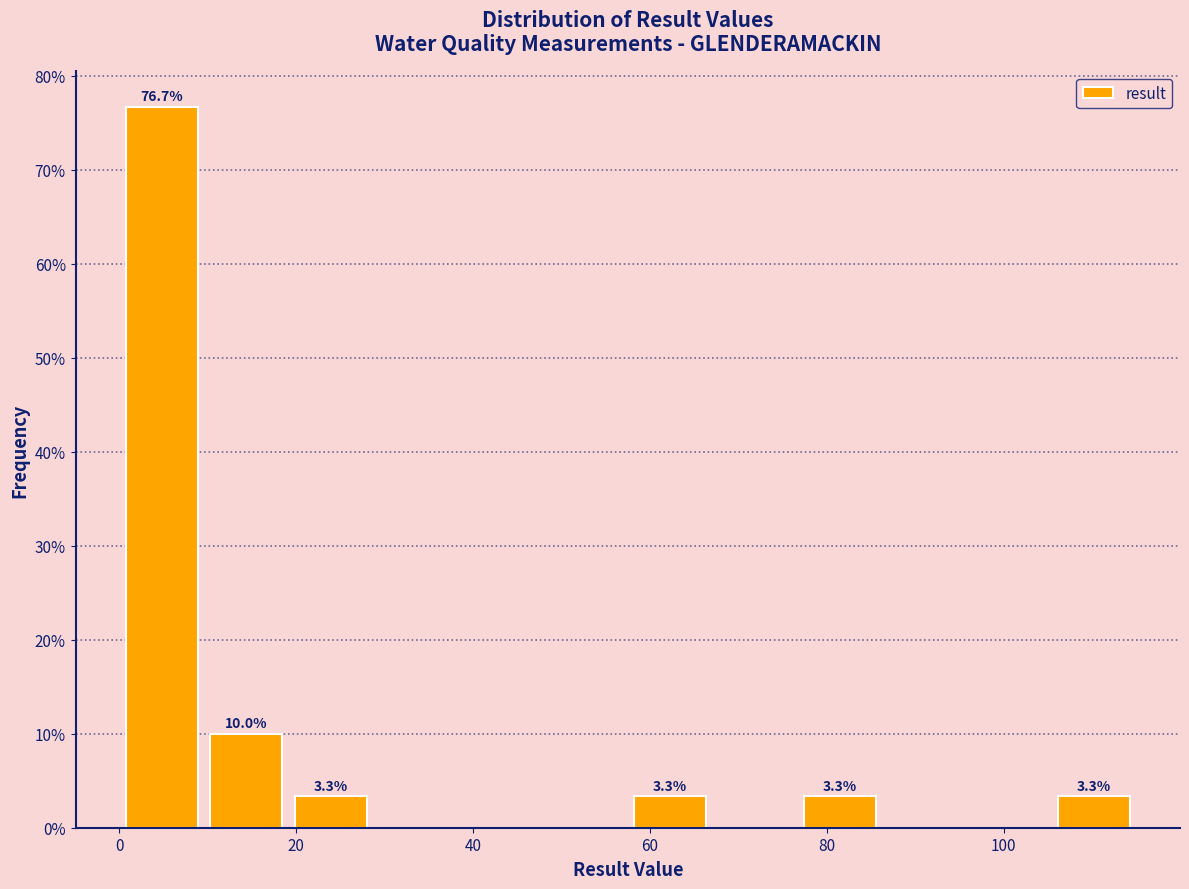

Which range on the x-axis has the tallest bar?

0 to 10